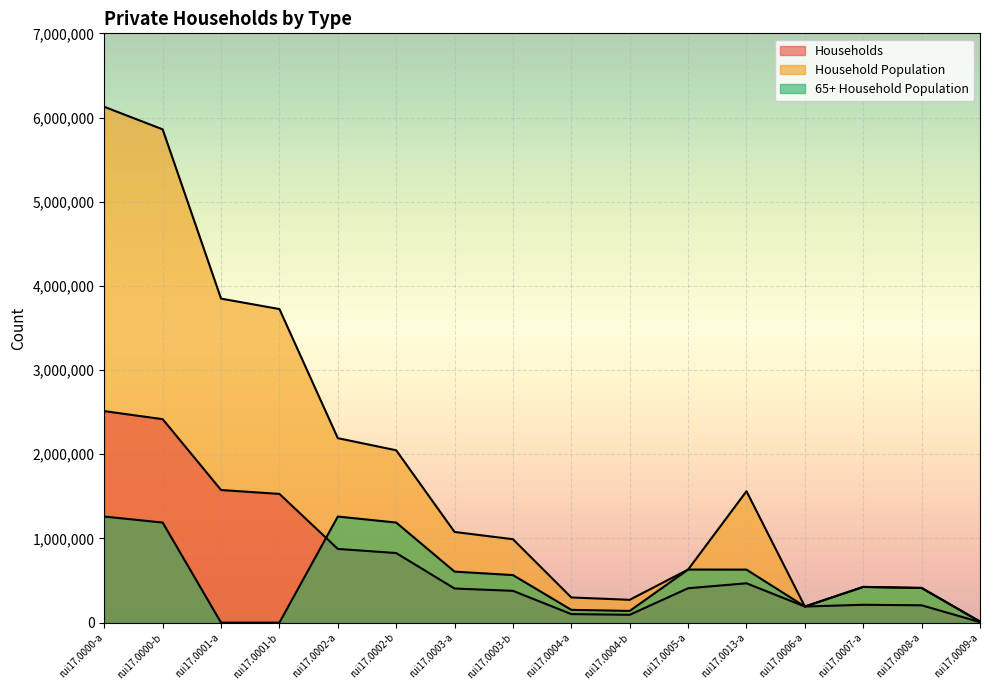

Reading left to right, what are all the values shown in this chart?

Households: rui17.0000-a=2512441	rui17.0000-b=2416942	rui17.0001-a=1575298	rui17.0001-b=1529037	rui17.0002-a=875648	rui17.0002-b=826589	rui17.0003-a=405188	rui17.0003-b=377667	rui17.0004-a=101525	rui17.0004-b=93230	rui17.0005-a=408351	rui17.0013-a=467297	rui17.0006-a=191292	rui17.0007-a=212166	rui17.0008-a=206032	rui17.0009-a=6134
Household Population: rui17.0000-a=6127274	rui17.0000-b=5859118	rui17.0001-a=3848858	rui17.0001-b=3724736	rui17.0002-a=2191252	rui17.0002-b=2047413	rui17.0003-a=1077190	rui17.0003-b=990800	rui17.0004-a=298821	rui17.0004-b=271252	rui17.0005-a=630483	rui17.0013-a=1560769	rui17.0006-a=191292	rui17.0007-a=424332	rui17.0008-a=412064	rui17.0009-a=12268
65+ Household Population: rui17.0000-a=1260176	rui17.0000-b=1188776	rui17.0001-a=0	rui17.0001-b=0	rui17.0002-a=1260176	rui17.0002-b=1188776	rui17.0003-a=606007	rui17.0003-b=564864	rui17.0004-a=151834	rui17.0004-b=139180	rui17.0005-a=630483	rui17.0013-a=629693	rui17.0006-a=191292	rui17.0007-a=424332	rui17.0008-a=412064	rui17.0009-a=12268